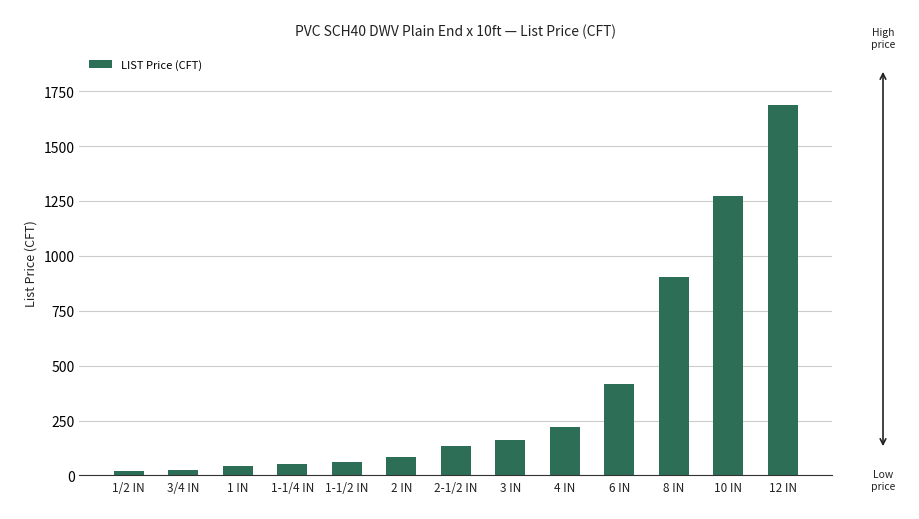

Between 4 IN and 3/4 IN, which is larger?

4 IN